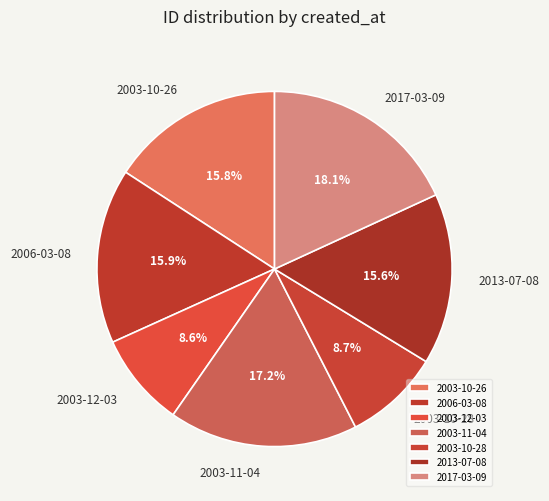

Does 2013-07-08 represent more than half of the total?

No